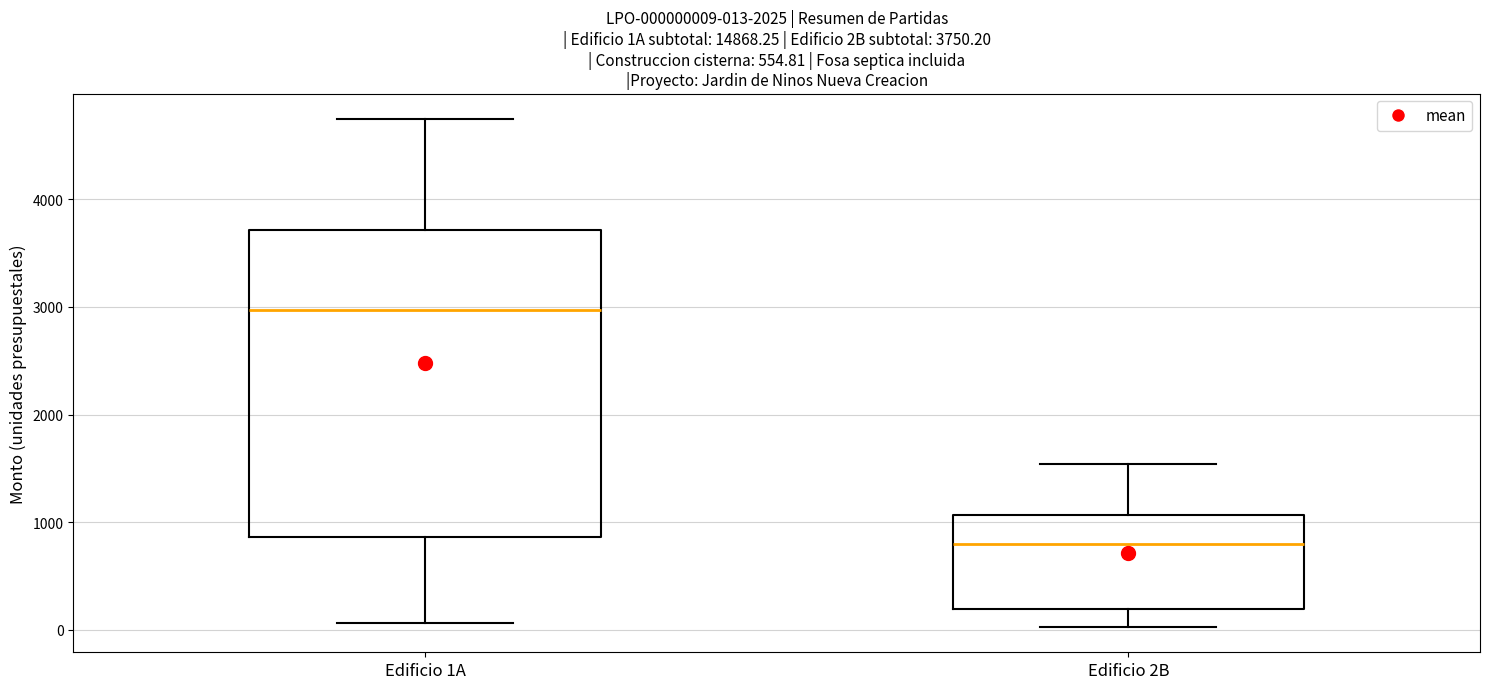

Comparing the boxes themselves (not the whiskers), which one is the tallest?

Edificio 1A